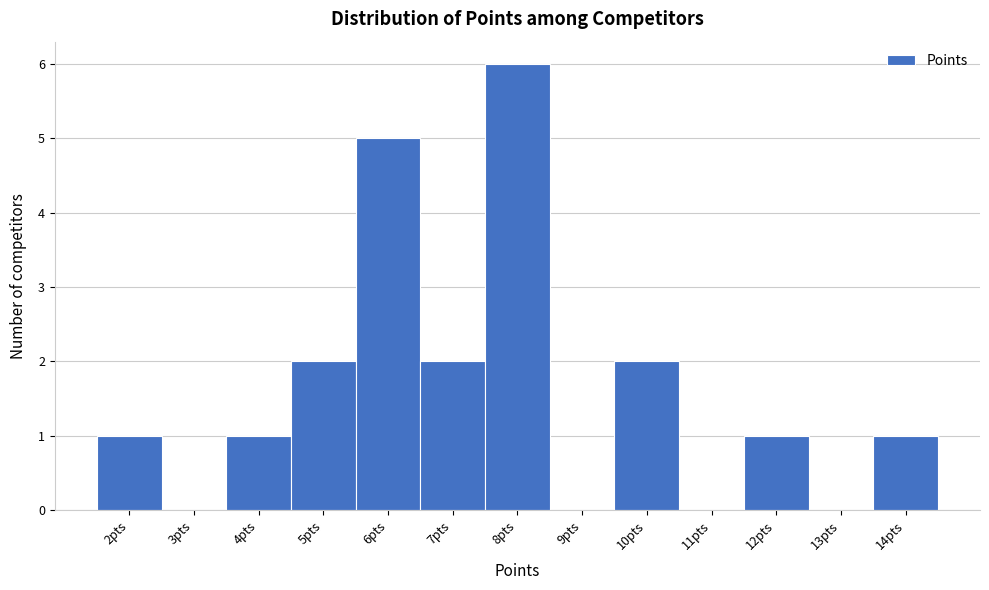

Reading left to right, list every bar in this chart as the range it spans on the x-axis followed by its height. The values are not printed on the chart, so give them approximately, as read against the axis.

1.5 to 2.5: 1
2.5 to 3.5: 0
3.5 to 4.5: 1
4.5 to 5.5: 2
5.5 to 6.5: 5
6.5 to 7.5: 2
7.5 to 8.5: 6
8.5 to 9.5: 0
9.5 to 10.5: 2
10.5 to 11.5: 0
11.5 to 12.5: 1
12.5 to 13.5: 0
13.5 to 14.5: 1